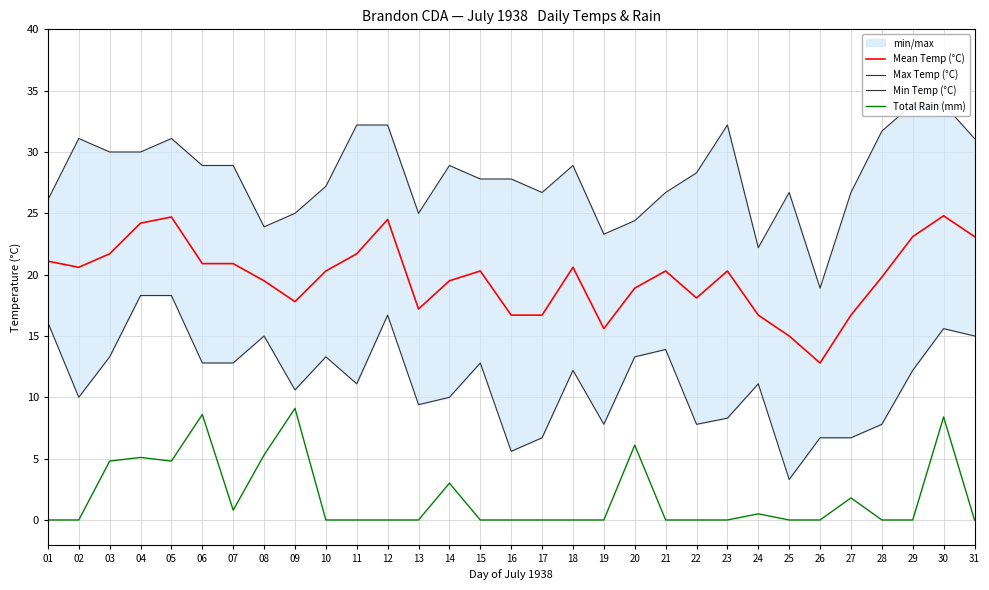

What is the spread (max minus min) of values at 07?

28.1